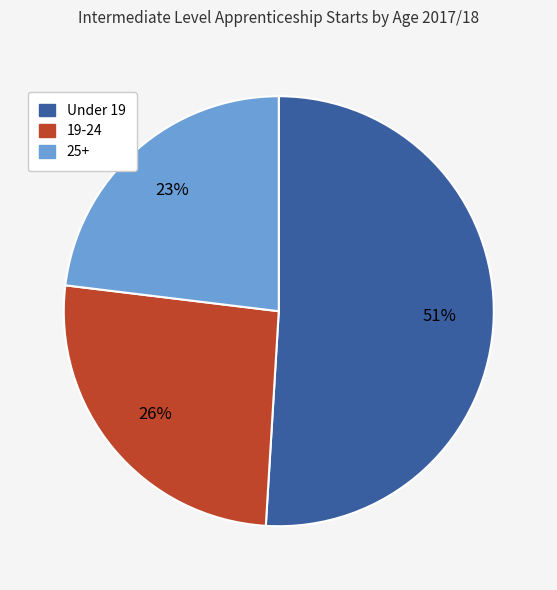

To the nearest percent, what portion does Under 19 represent?

51%